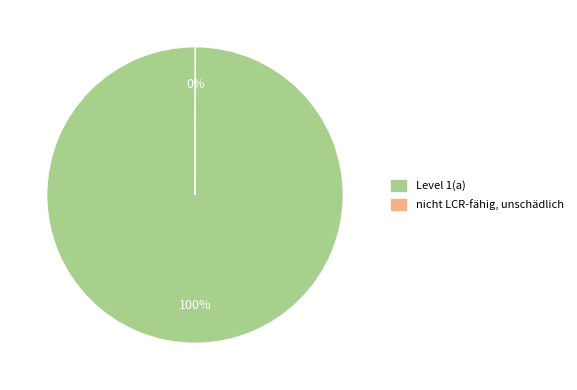

Is Level 1(a) the majority of the pie?

Yes